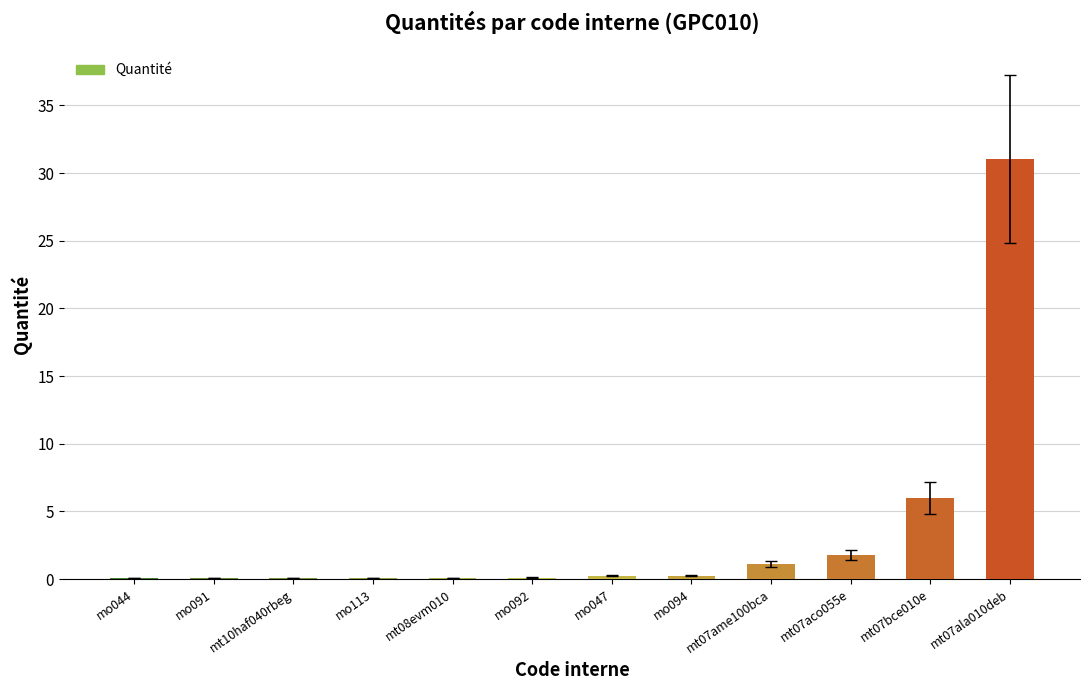

The chart shows a value of 31.0 at mt07ala010deb. True or false?

True